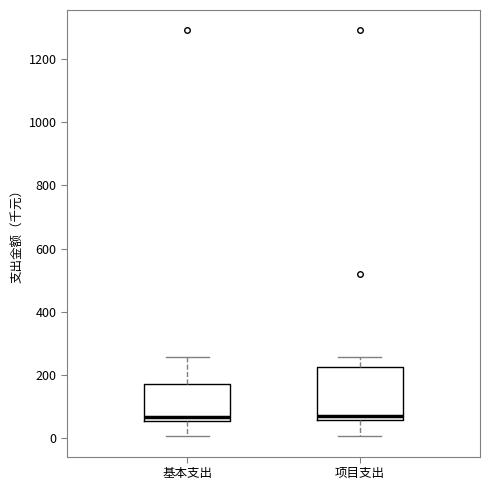

Where is the upper edge of the box for 项目支出 on the y-axis? The values are not printed on the chart, so give them approximately, as read against the axis.

220